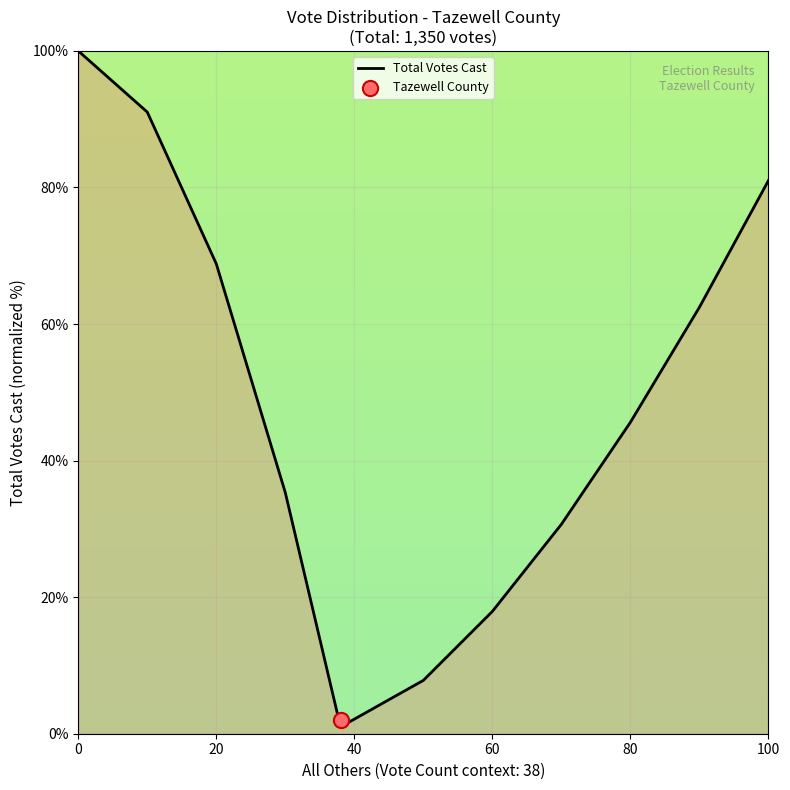

The value of Total Votes Cast at 100 is 136.9. True or false?

False